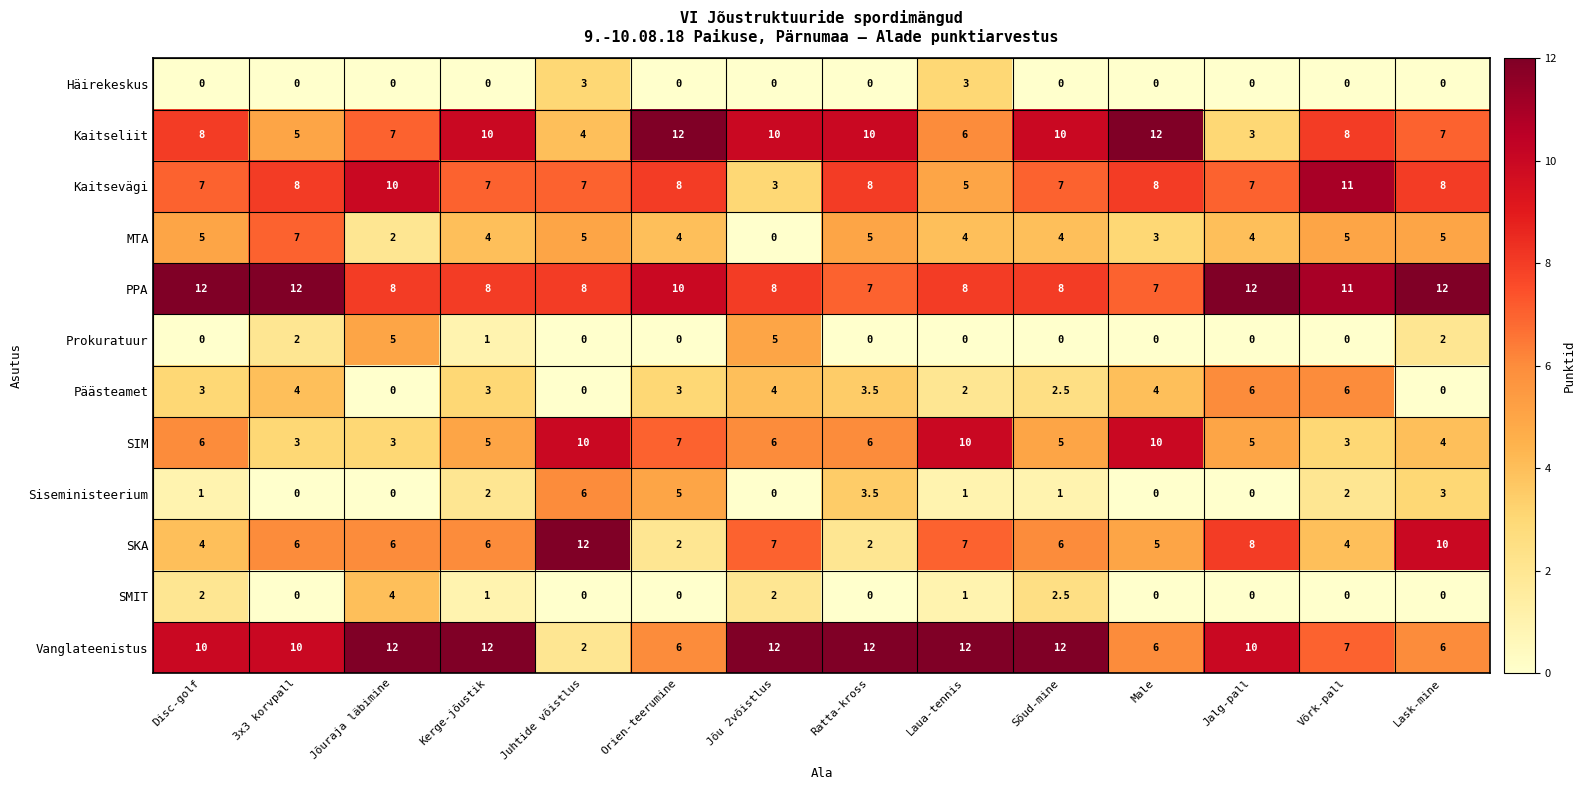

Which series changed the most between Juhtide võistlus and Sõud-mine?

Vanglateenistus